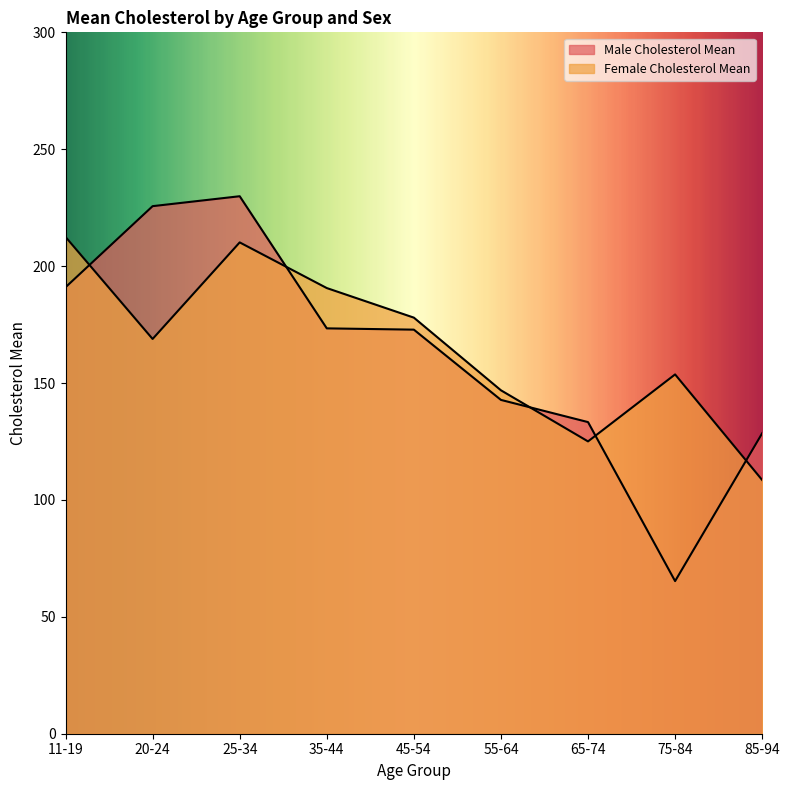

Rank the series by their average value, from highest to lowest.

Female Cholesterol Mean, Male Cholesterol Mean